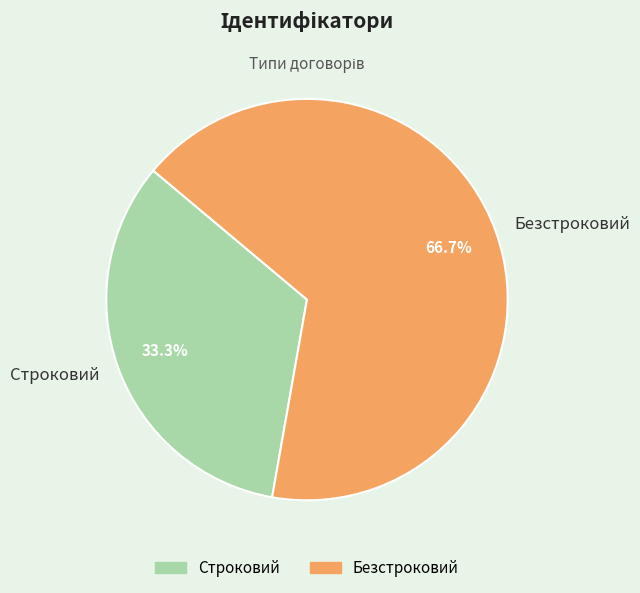

Which category has the smallest portion of the pie?

Строковий